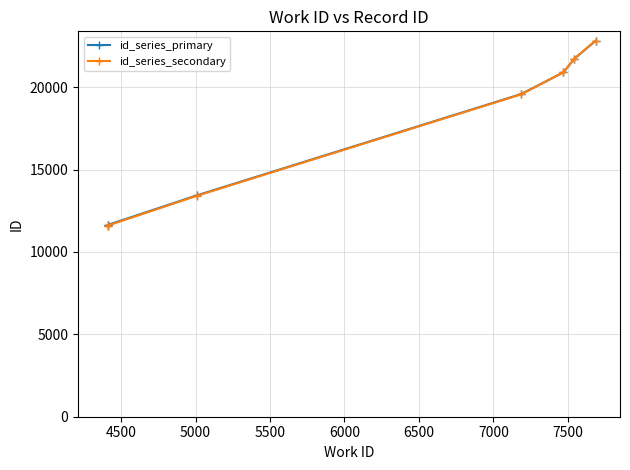

What is the total value across all series at 4500?

23234